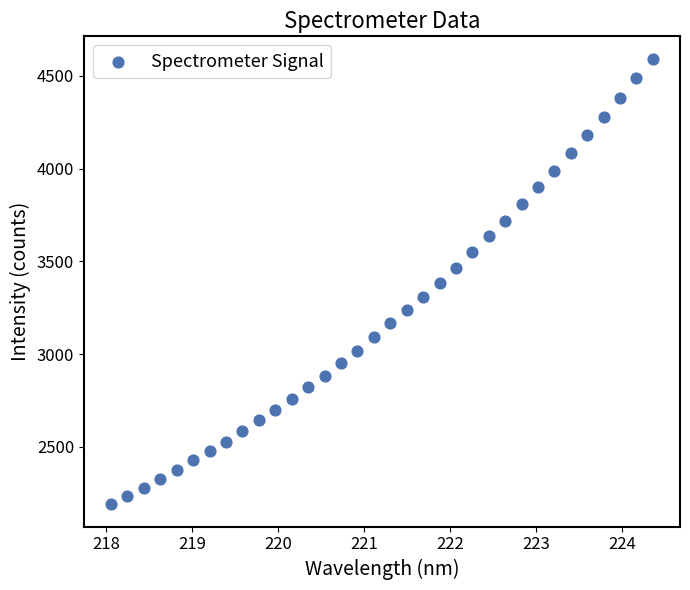

What is the range of X values (max minus min)?

6.3